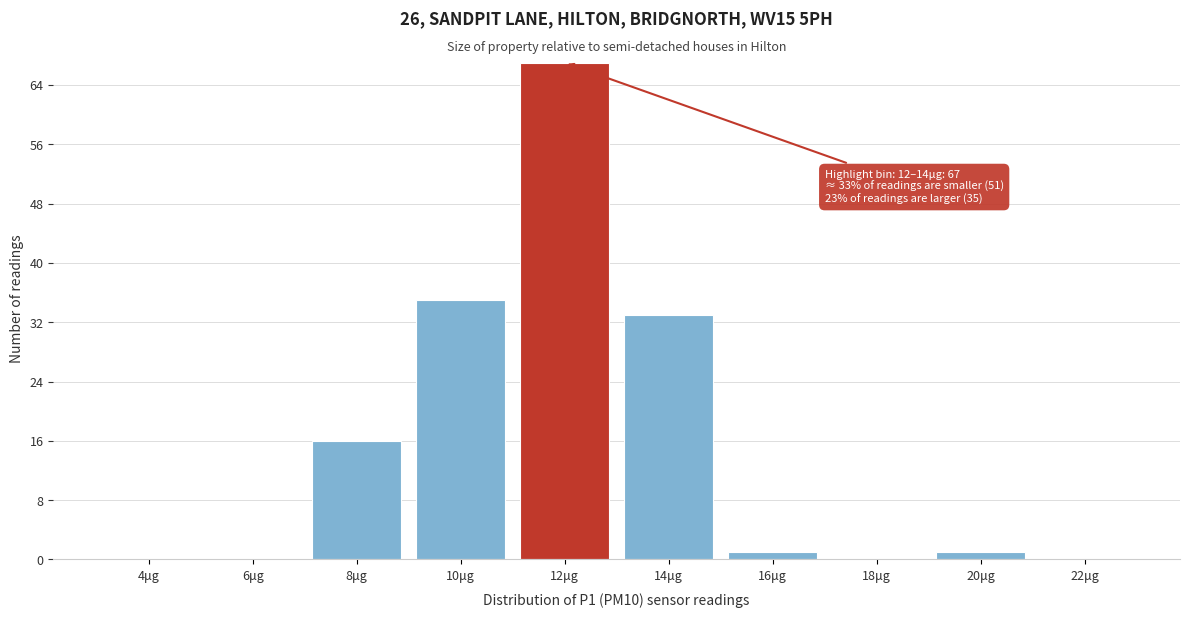

Reading left to right, list all the values displayed in this chart.

4μg=0	6μg=0	8μg=16	10μg=35	12μg=67	14μg=33	16μg=1	18μg=0	20μg=1	22μg=0